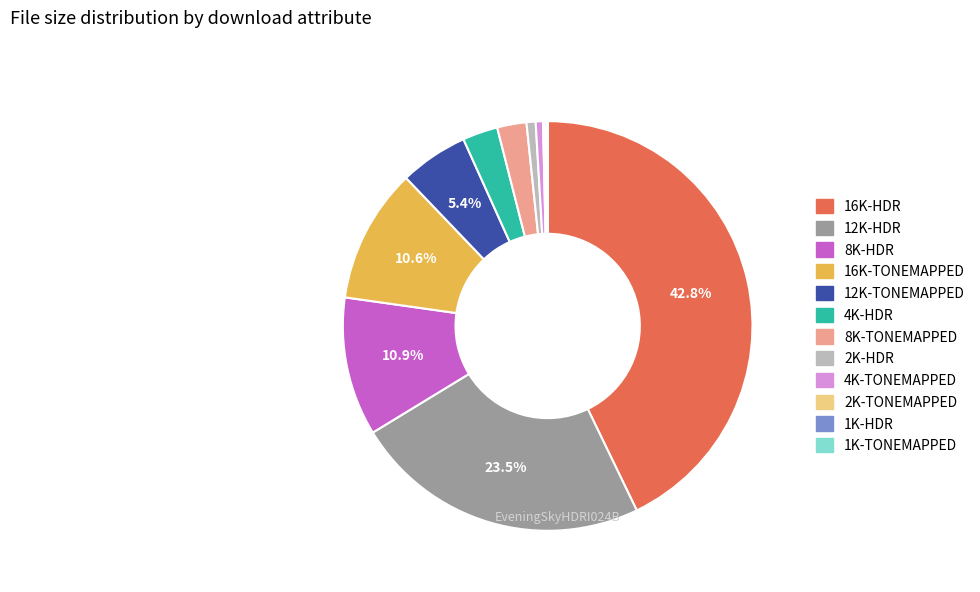

What is the ratio of the value at 4K-HDR to the value at 8K-TONEMAPPED?

1.2